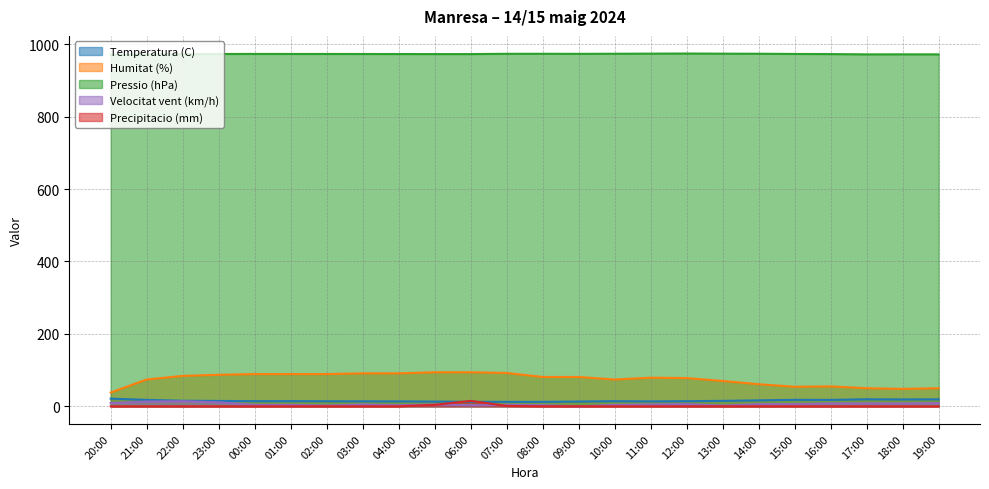

Reading left to right, list all the values displayed in this chart.

Temperatura (C): 20:00=21.1	21:00=17.7	22:00=15.4	23:00=14.8	00:00=14.2	01:00=14.3	02:00=13.9	03:00=13.8	04:00=13.6	05:00=13.1	06:00=12.5	07:00=12.3	08:00=12.3	09:00=13.2	10:00=14.2	11:00=13.6	12:00=14.1	13:00=15.0	14:00=16.4	15:00=17.9	16:00=17.7	17:00=19.4	18:00=18.9	19:00=19.3
Humitat (%): 20:00=38.0	21:00=74.0	22:00=84.0	23:00=87.0	00:00=89.0	01:00=89.0	02:00=89.0	03:00=91.0	04:00=91.0	05:00=94.0	06:00=94.0	07:00=92.0	08:00=81.0	09:00=81.0	10:00=74.0	11:00=79.0	12:00=78.0	13:00=70.0	14:00=61.0	15:00=54.0	16:00=55.0	17:00=50.0	18:00=48.0	19:00=50.0
Pressio (hPa): 20:00=970.6	21:00=971.4	22:00=972.2	23:00=972.8	00:00=973.0	01:00=972.9	02:00=972.9	03:00=972.8	04:00=972.7	05:00=972.6	06:00=972.6	07:00=973.3	08:00=973.4	09:00=973.2	10:00=973.5	11:00=973.8	12:00=974.1	13:00=973.7	14:00=973.5	15:00=972.9	16:00=972.6	17:00=971.8	18:00=971.9	19:00=971.8
Velocitat vent (km/h): 20:00=9.0	21:00=13.0	22:00=14.0	23:00=11.0	00:00=4.0	01:00=4.0	02:00=2.0	03:00=5.0	04:00=3.0	05:00=5.0	06:00=3.0	07:00=4.0	08:00=3.0	09:00=0.0	10:00=4.0	11:00=5.0	12:00=6.0	13:00=2.0	14:00=6.0	15:00=6.0	16:00=8.0	17:00=8.0	18:00=8.0	19:00=9.0
Precipitacio (mm): 20:00=0.0	21:00=0.0	22:00=0.0	23:00=0.0	00:00=0.0	01:00=0.0	02:00=0.0	03:00=0.0	04:00=0.0	05:00=4.0	06:00=15.0	07:00=1.0	08:00=0.0	09:00=0.0	10:00=0.0	11:00=0.0	12:00=0.0	13:00=0.0	14:00=0.0	15:00=0.0	16:00=0.0	17:00=0.0	18:00=0.0	19:00=0.0